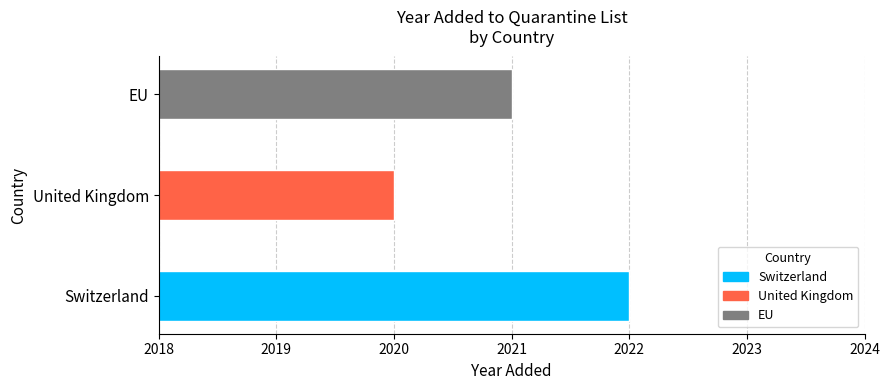

List the labels in order of value, largest first.

Switzerland, EU, United Kingdom